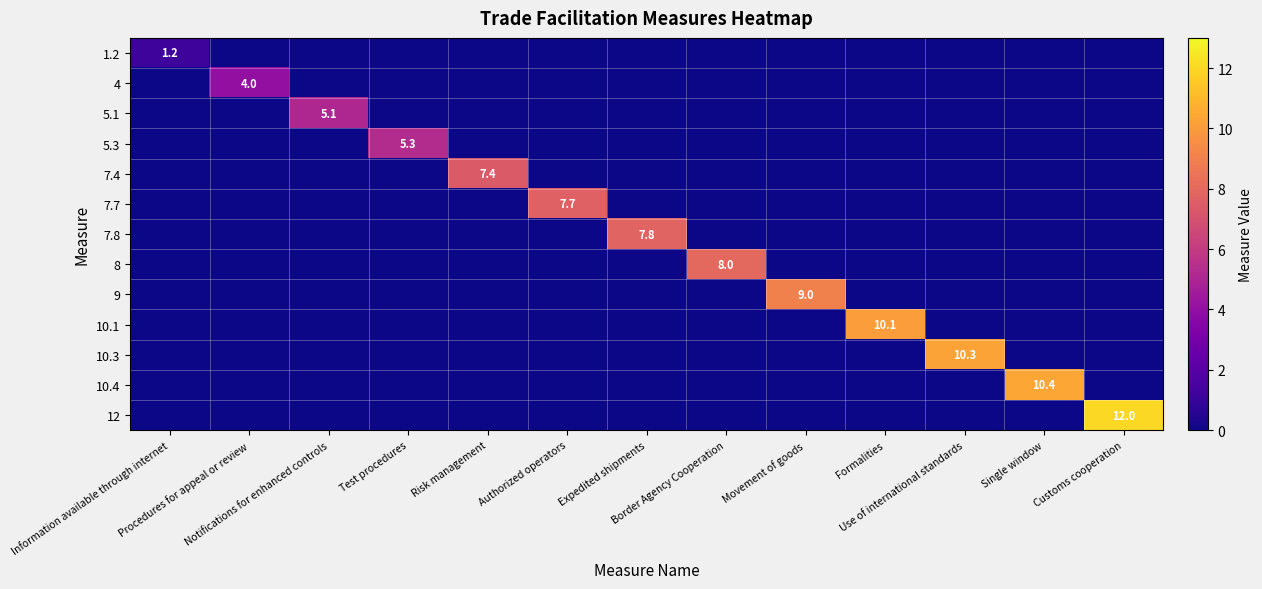

What is the difference between the maximum and minimum values in the 5.1 series?

5.1